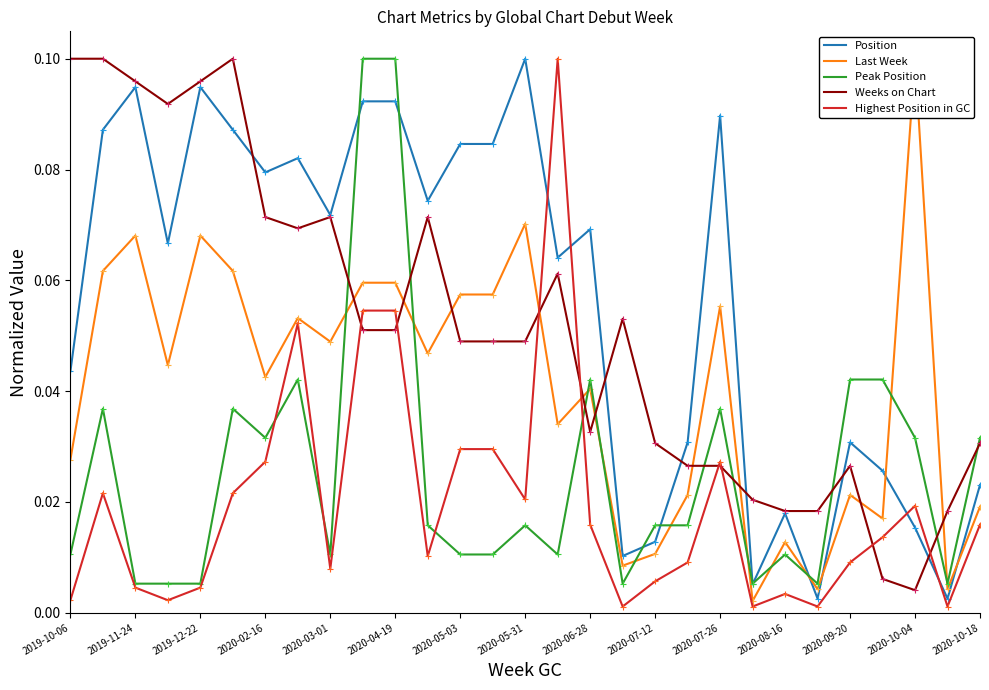

Which series has the largest total across all categories?

Position